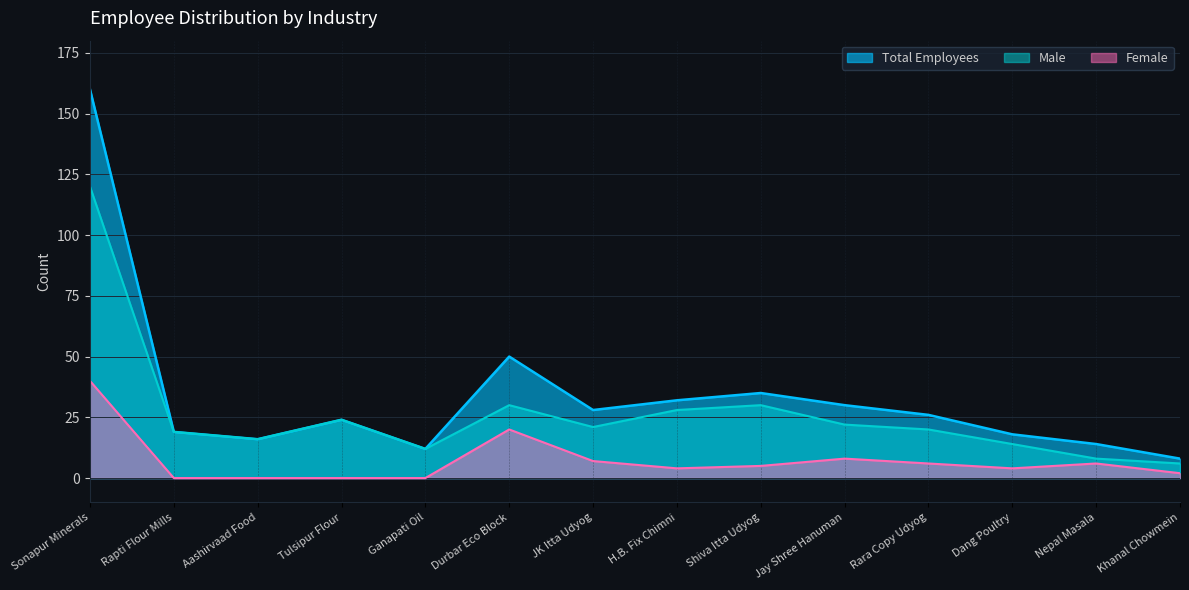

The value of Female at Rapti Flour Mills is -20. True or false?

False